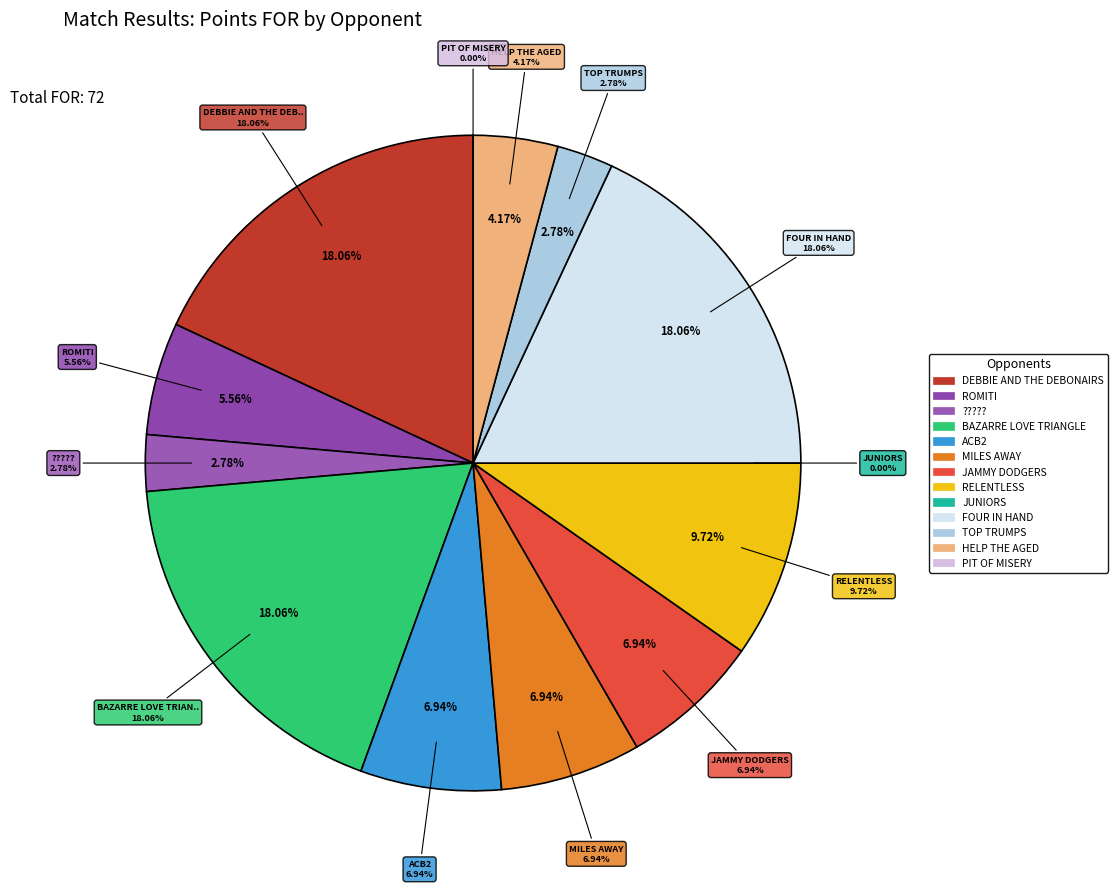

What percentage is the FOUR IN HAND slice, to the nearest percent?

18%